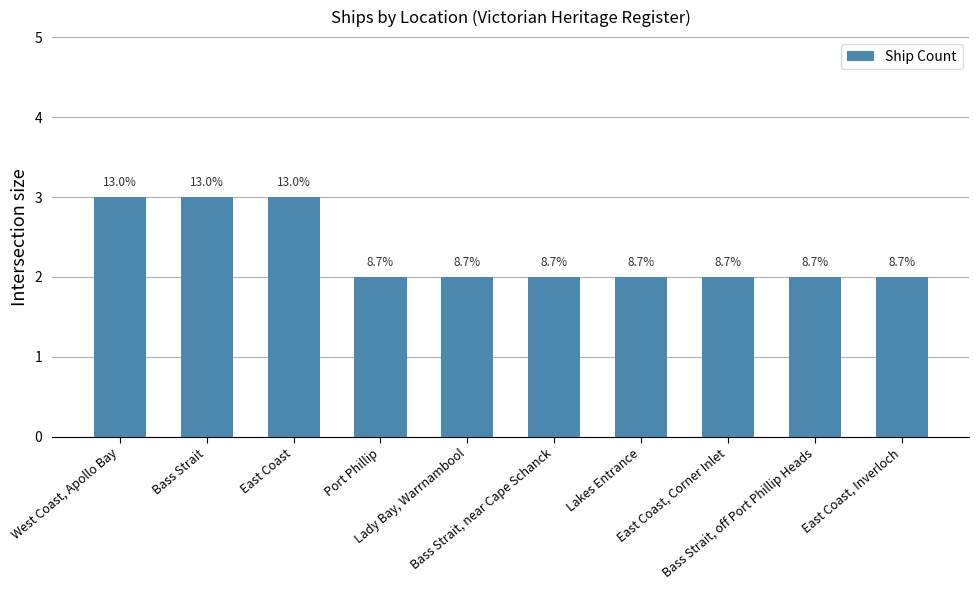

Reading left to right, list all the values displayed in this chart.

3	3	3	2	2	2	2	2	2	2